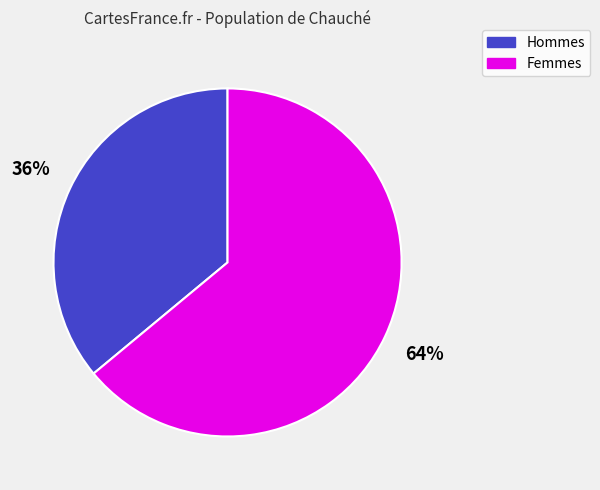

To the nearest percent, what is the average slice percentage?

50%